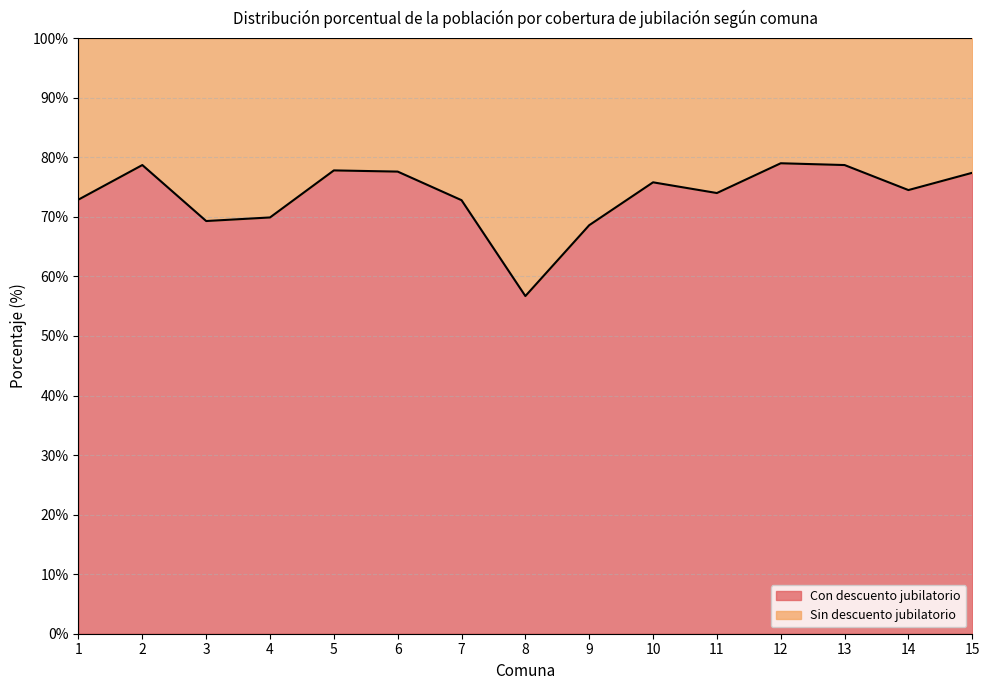

List the labels in order of value, largest first.

12, 2, 13, 5, 6, 15, 10, 14, 11, 1, 7, 4, 3, 9, 8